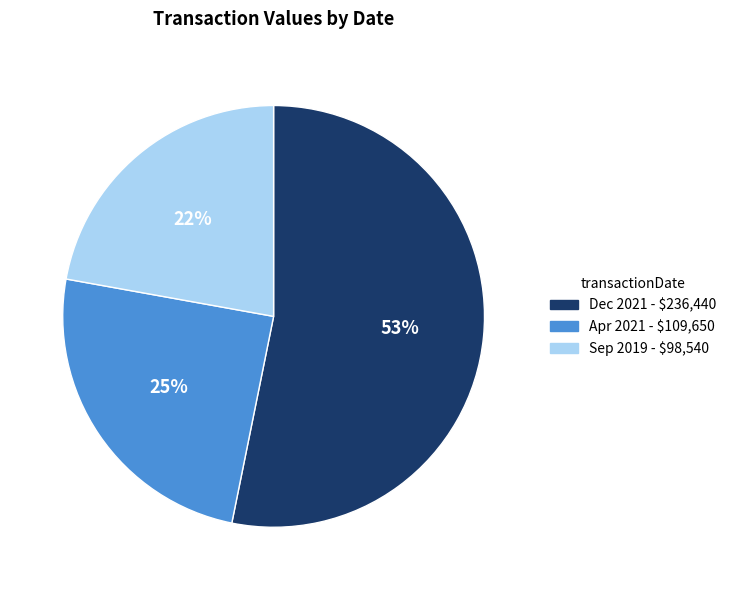

Is there a majority slice in this chart?

Yes